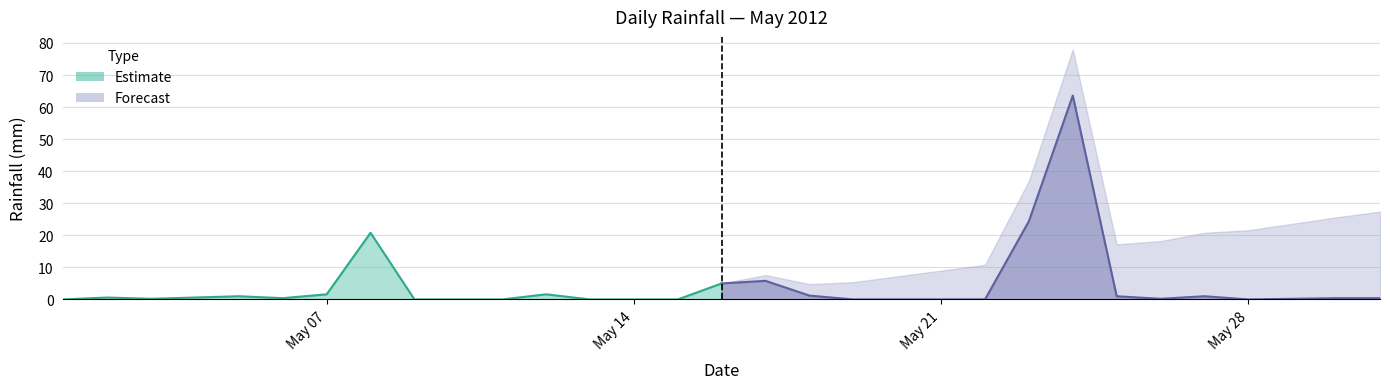

What is the difference between the maximum and minimum values?

63.6